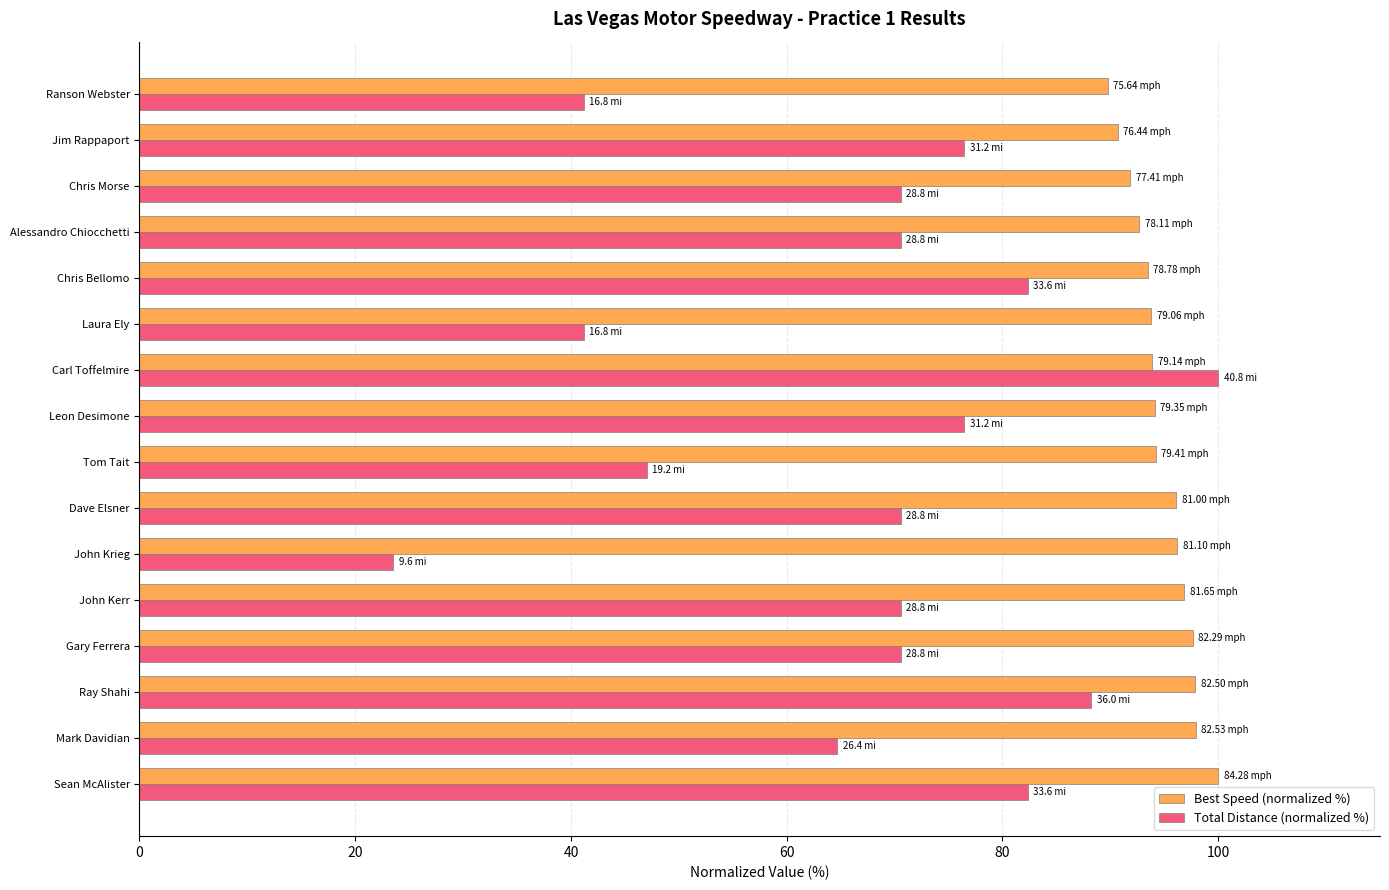

What is the difference between the maximum and minimum values in the Best Speed (normalized %) series?

10.3